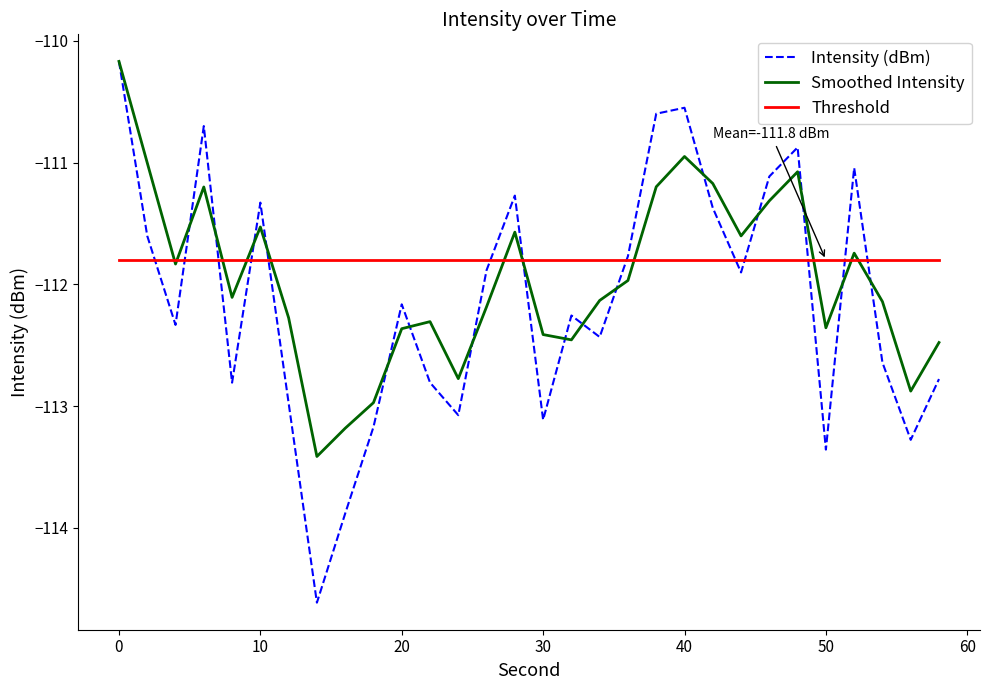

What is the minimum value for Smoothed Intensity?

-113.4